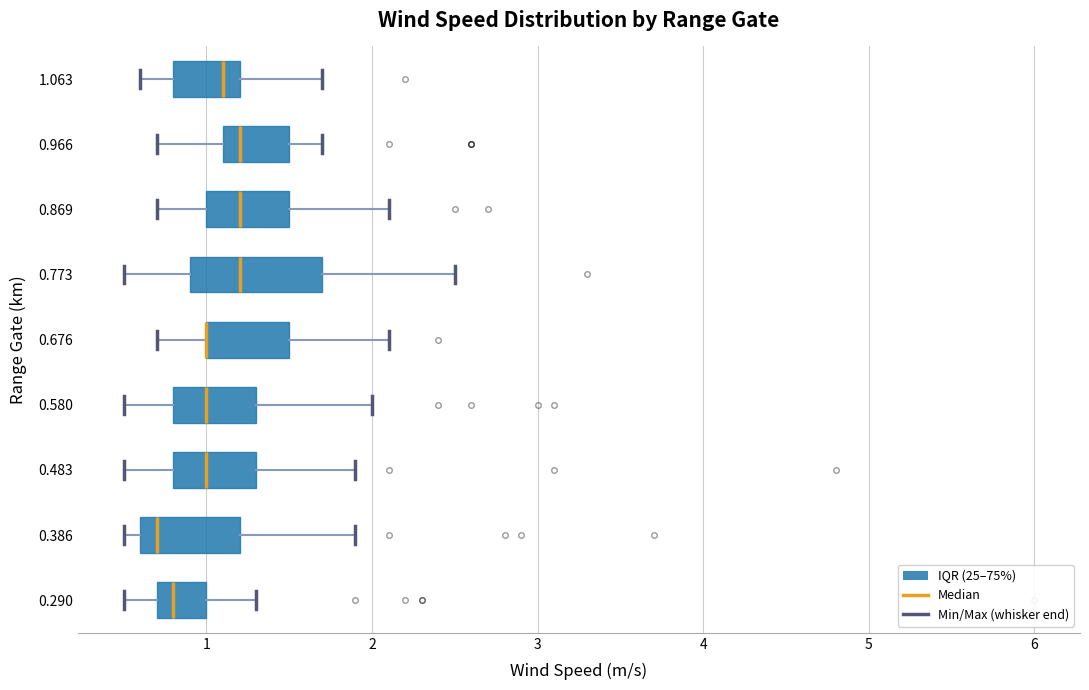

Where is the right edge of the box at y = 0.773 on the x-axis? The values are not printed on the chart, so give them approximately, as read against the axis.

1.7